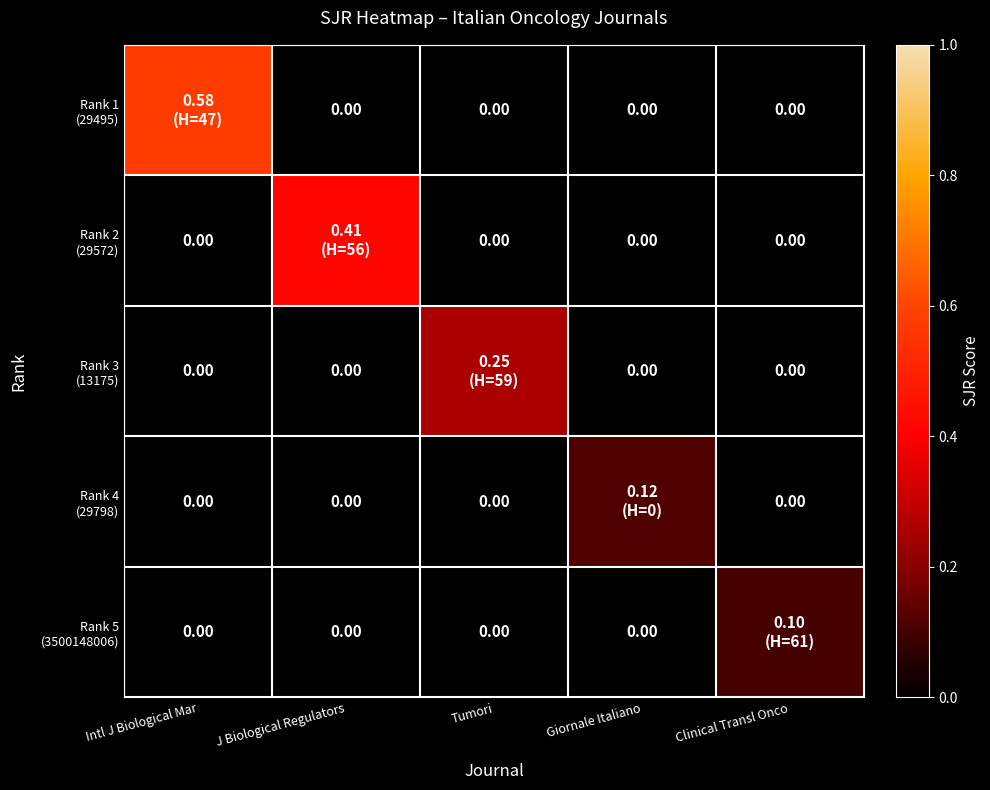

What is the sum of the Rank 5 (3500148006) values at Clinical Transl Onco and Intl J Biological Mar?

0.1